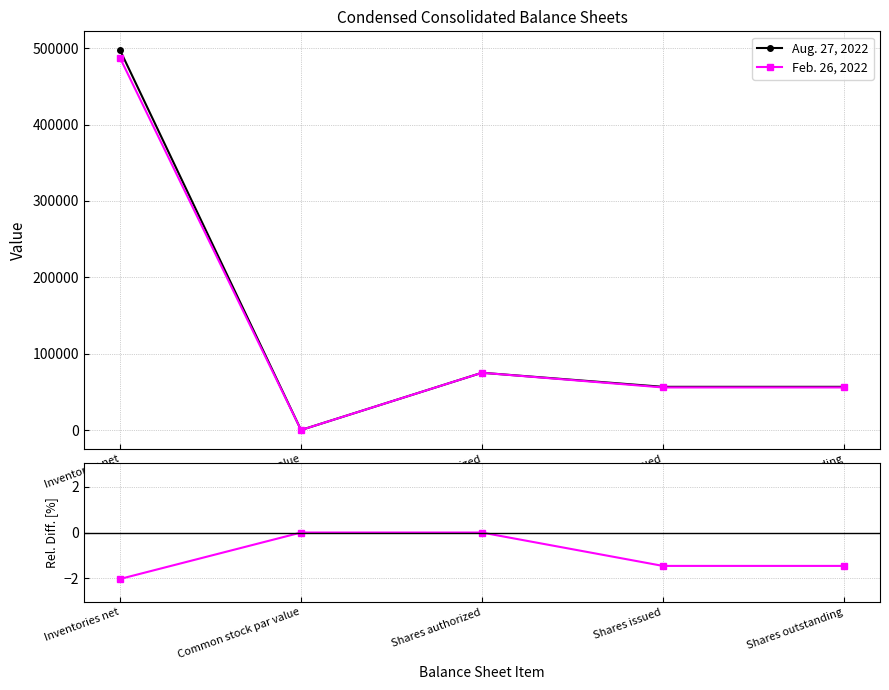

Rank the series by their maximum value, from lowest to highest.

Rel. Diff. Feb vs Aug, Feb. 26, 2022, Aug. 27, 2022